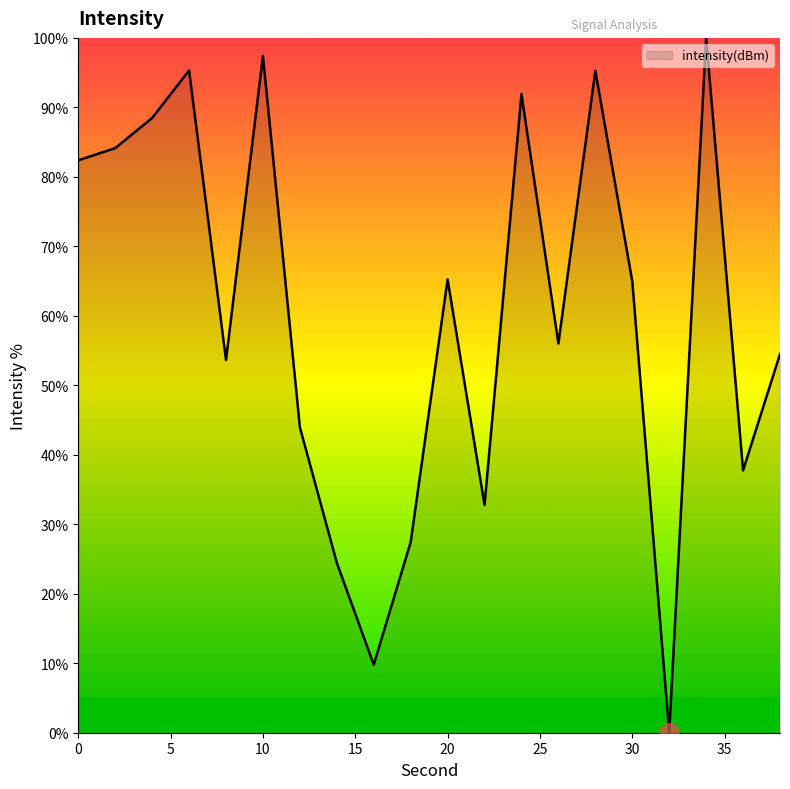

What is the greatest value displayed?

100.0